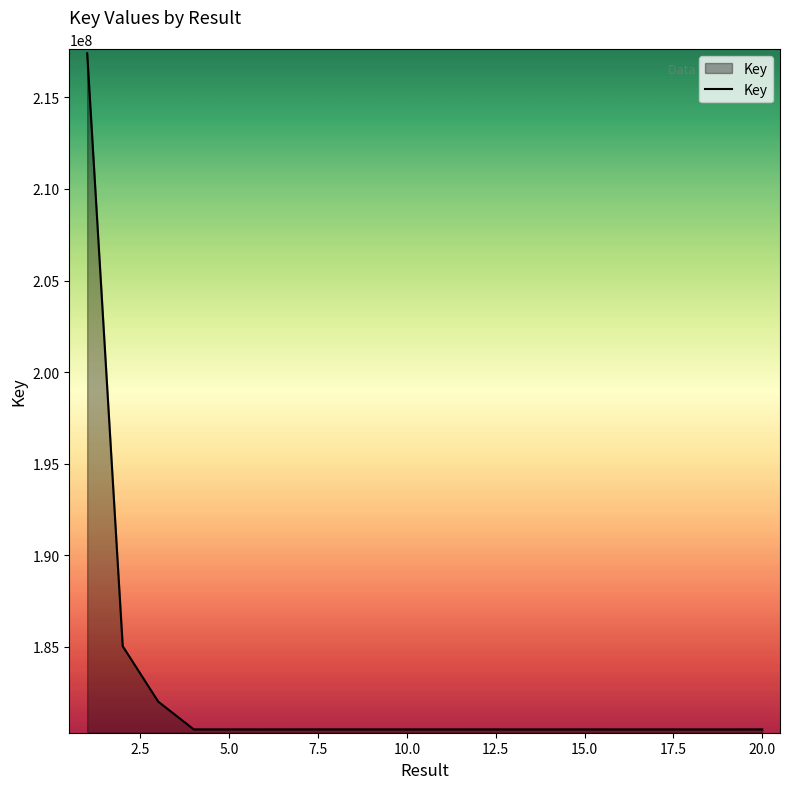

True or false: the data has more than 1 interior local peaks.

True